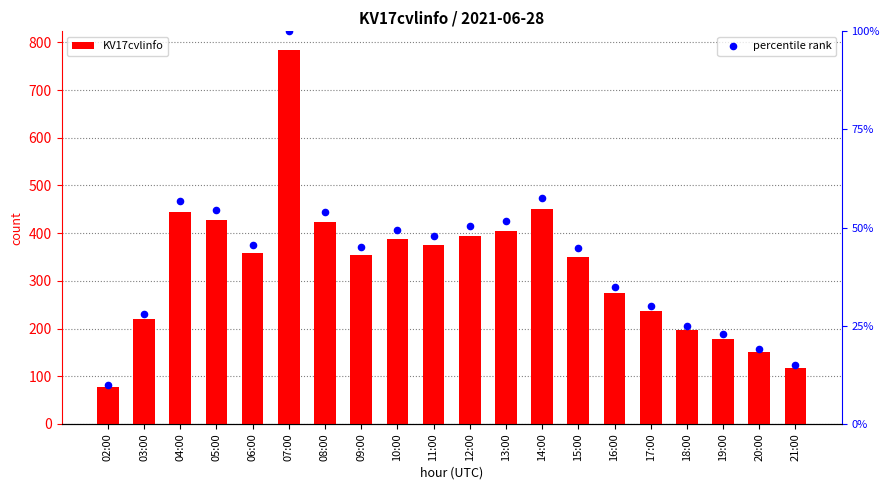

Which series has the largest Y range (max minus min)?

KV17cvlinfo